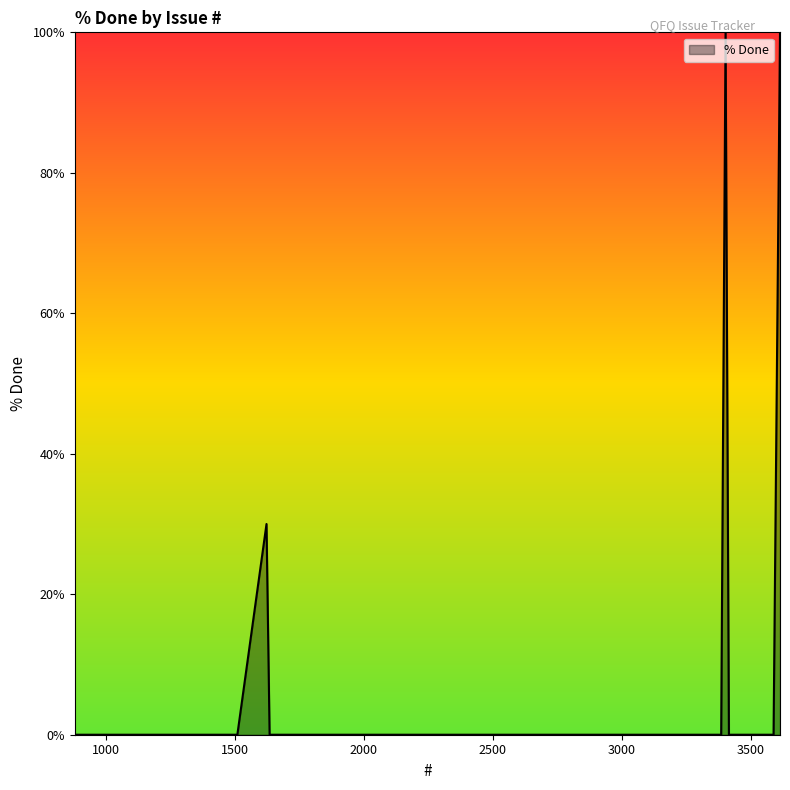

Reading left to right, transcribe all the data shown in this chart.

0	0	0	0	0	0	30	0	0	0	0	0	0	0	0	0	0	0	0	0	0	0	0	0	0	0	0	100	0	0	0	0	0	0	0	0	0	0	0	100